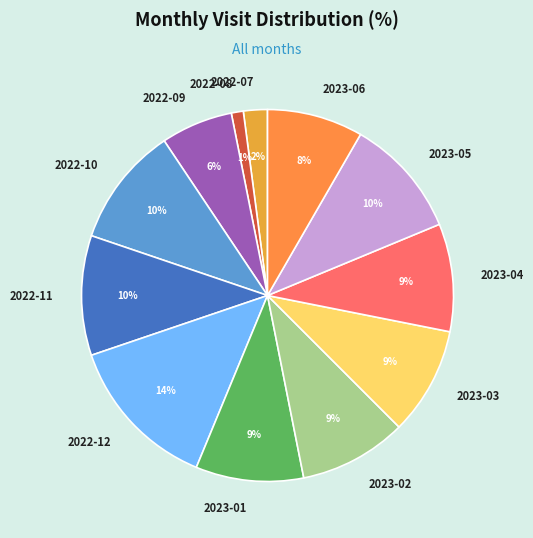

Is the sum of 2022-07 and 2022-11 greater than half?

No